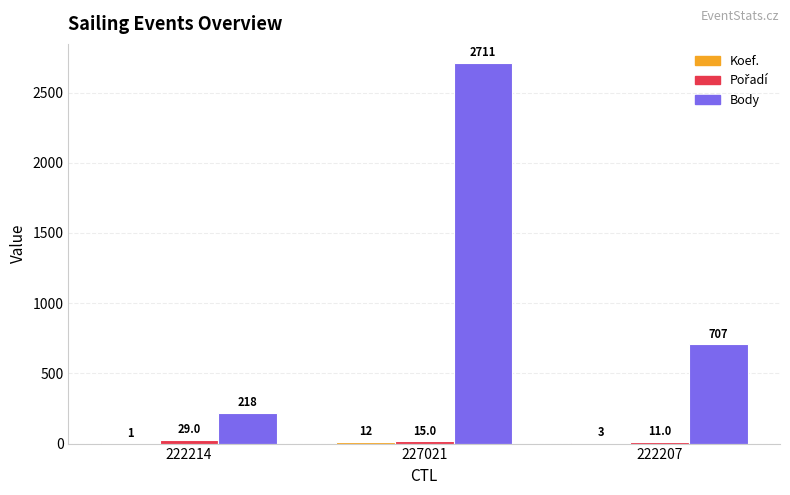

At which category is the sum across all series the highest?

227021